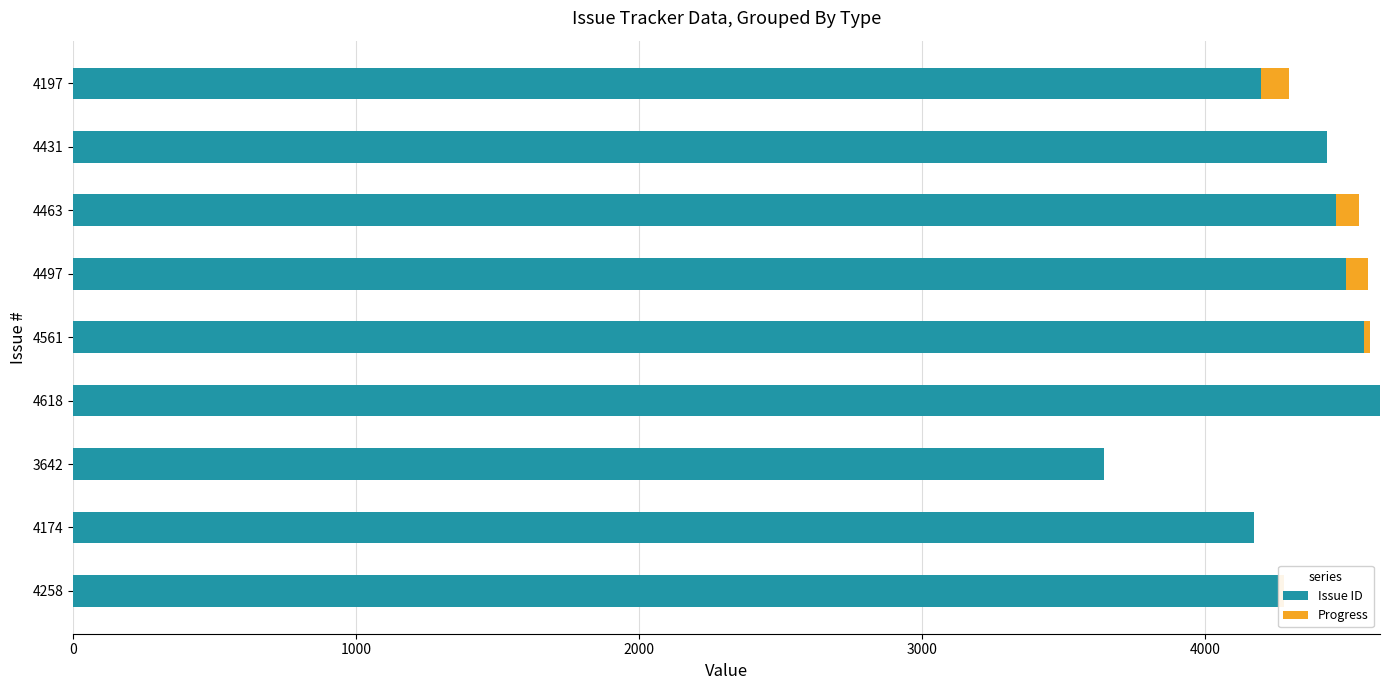

The value of Issue ID at 4174 is 4174. True or false?

True